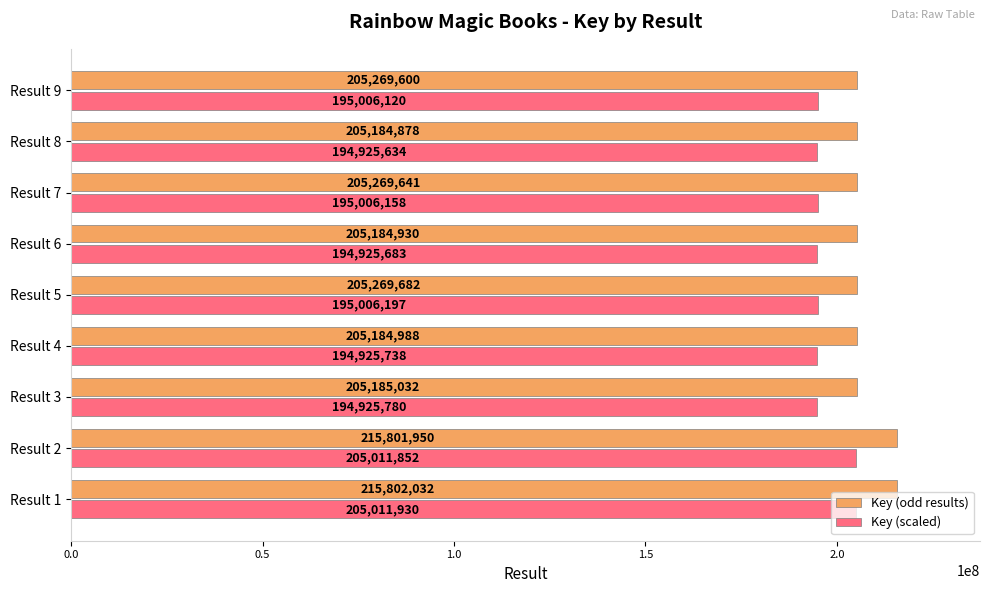

Rank the categories by Key (odd results) value from highest to lowest.

Result 1, Result 2, Result 5, Result 7, Result 9, Result 3, Result 4, Result 6, Result 8